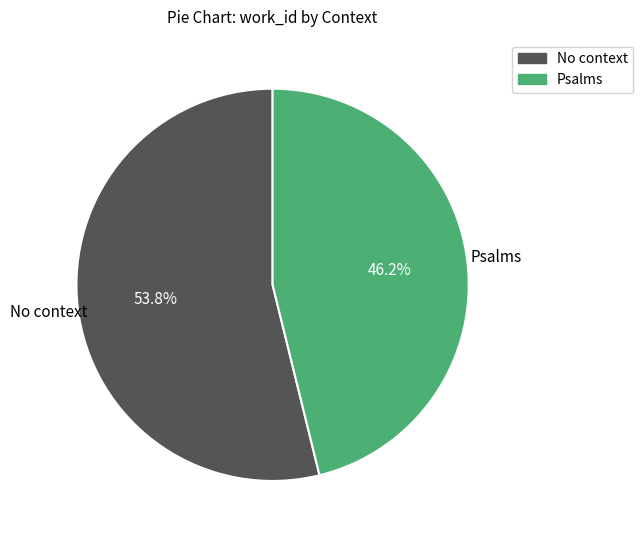

Is there any slice that represents more than half of the pie?

Yes